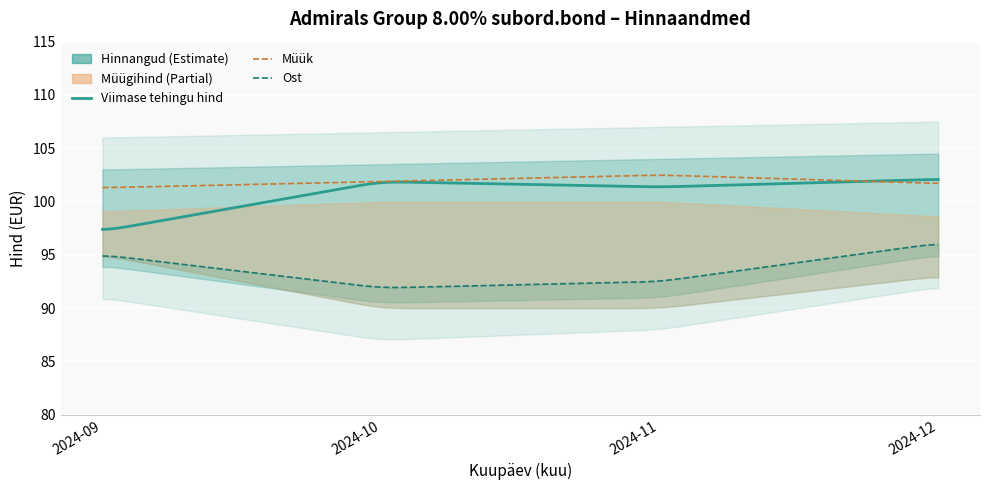

At how many categories does at least one series exceed 99?

4